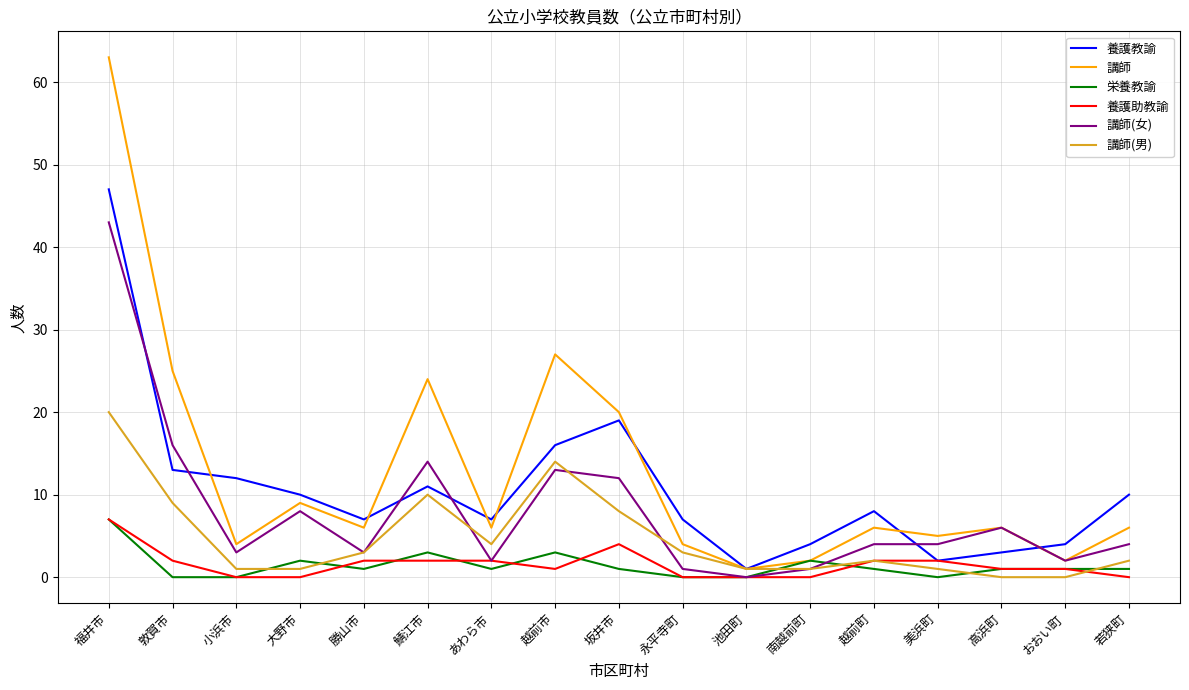

Which series ends up on top after the final intersection of 講師 and 養護教諭?

養護教諭